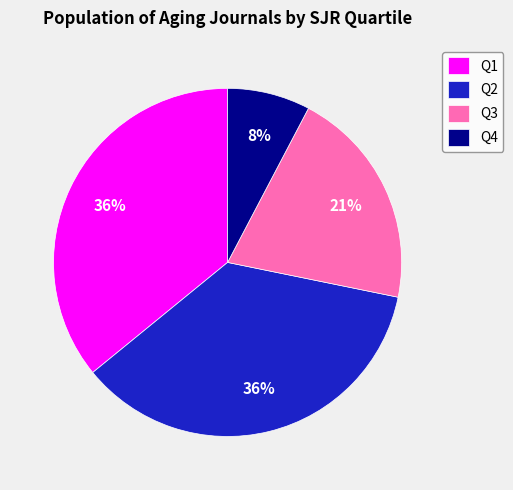

Count the number of slices in the pie.

4